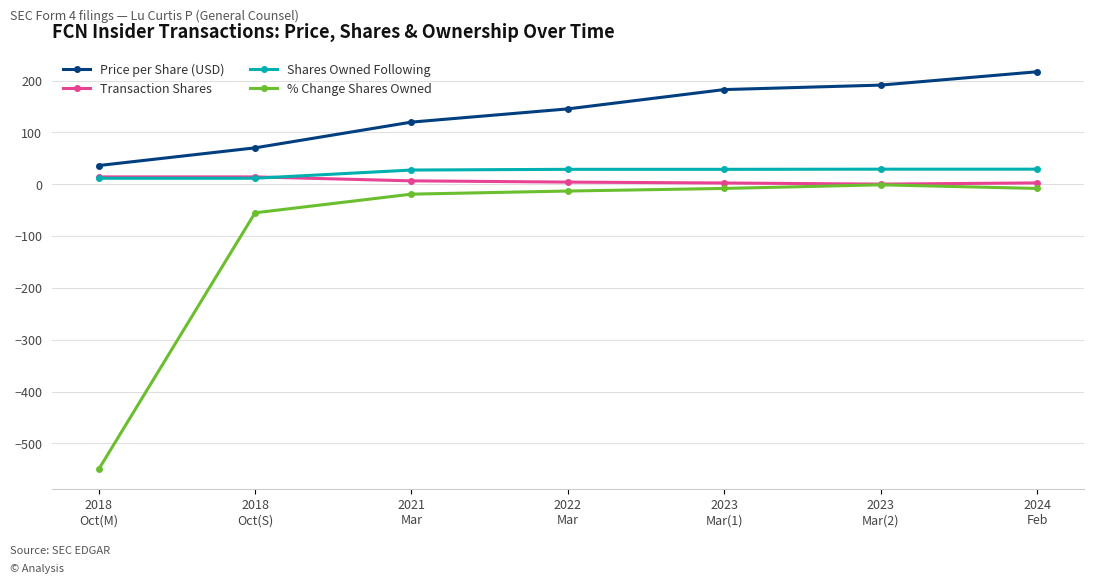

Which series changed the most between 2018
Oct(M) and 2023
Mar(1)?

% Change Shares Owned